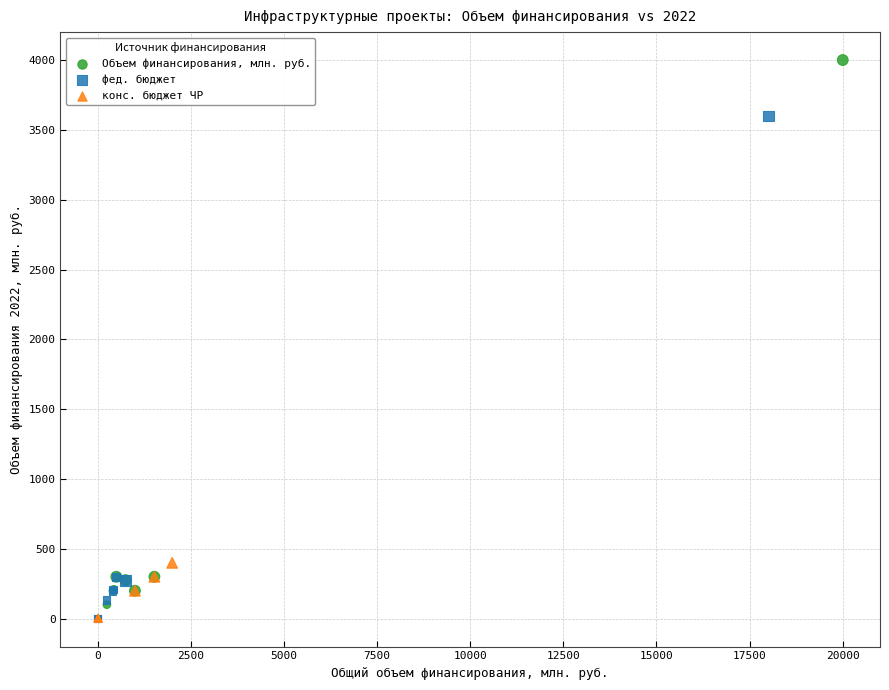

Which series contains the highest Y value?

Объем финансирования, млн. руб.